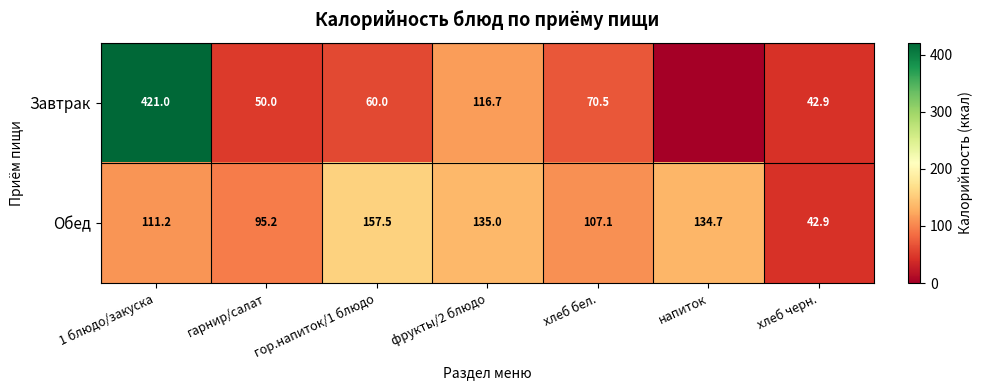

What is the sum of the Обед values at хлеб бел. and хлеб черн.?

150.0